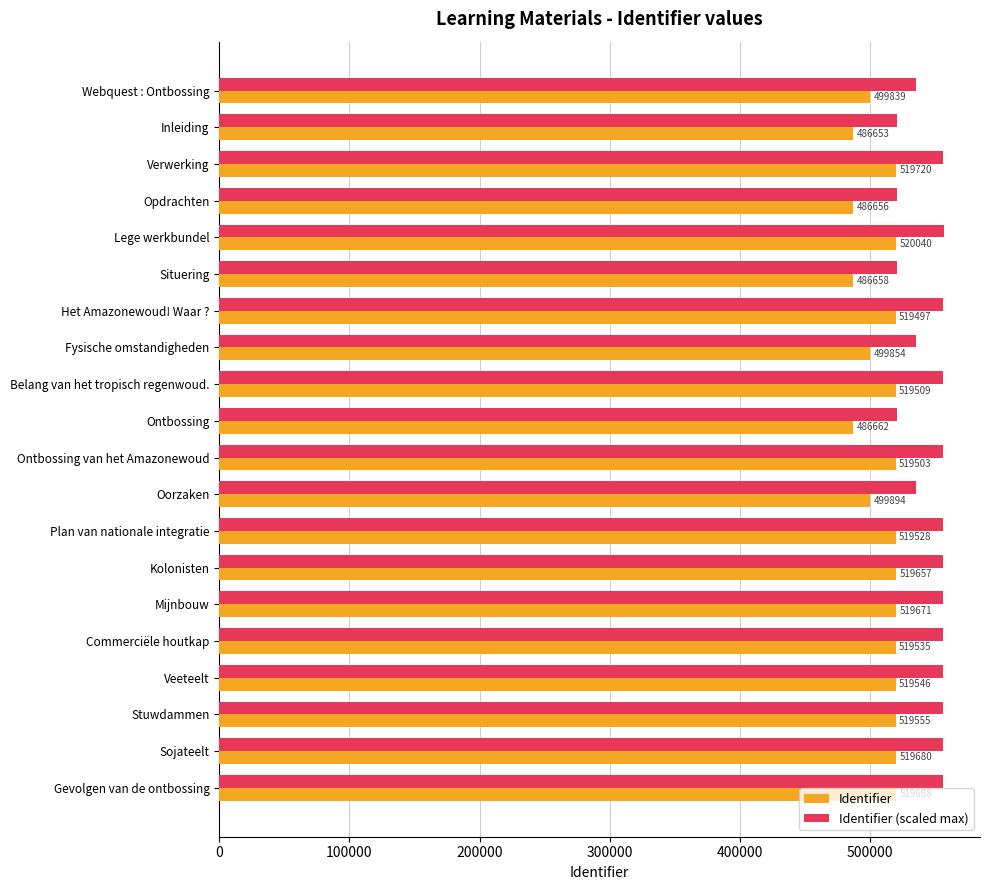

What is the maximum value shown in the chart?

556442.8